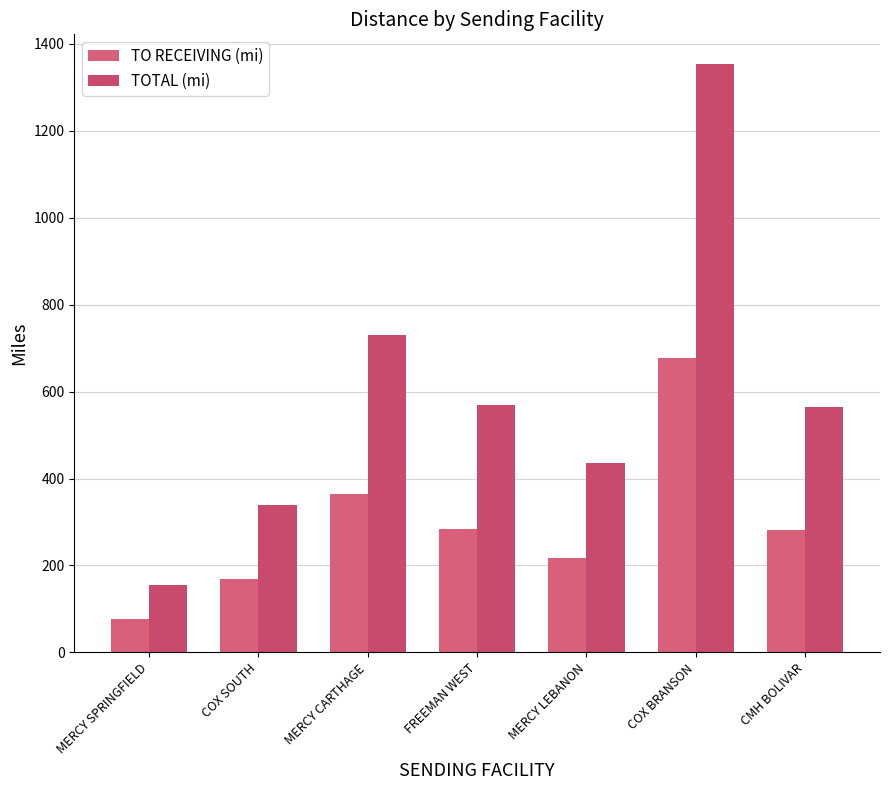

Reading left to right, list all the values displayed in this chart.

TO RECEIVING (mi): MERCY SPRINGFIELD=77	COX SOUTH=170	MERCY CARTHAGE=365	FREEMAN WEST=284	MERCY LEBANON=218	COX BRANSON=677	CMH BOLIVAR=282
TOTAL (mi): MERCY SPRINGFIELD=154	COX SOUTH=340	MERCY CARTHAGE=730	FREEMAN WEST=568	MERCY LEBANON=436	COX BRANSON=1354	CMH BOLIVAR=564